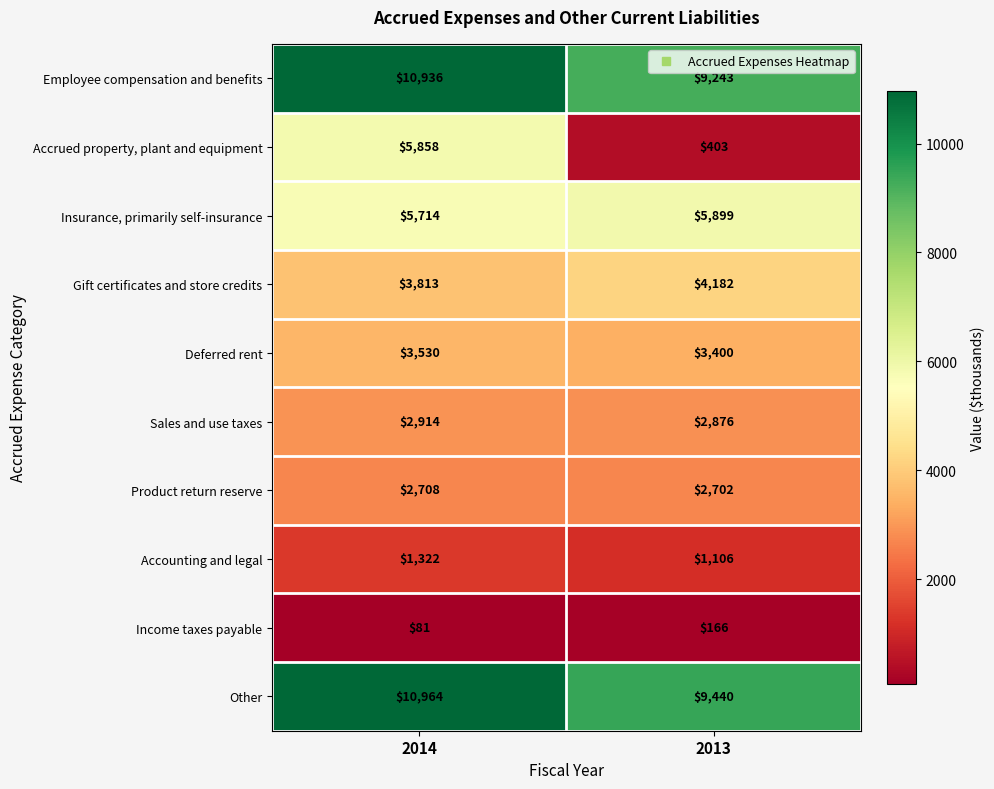

What is the greatest value displayed?

10964